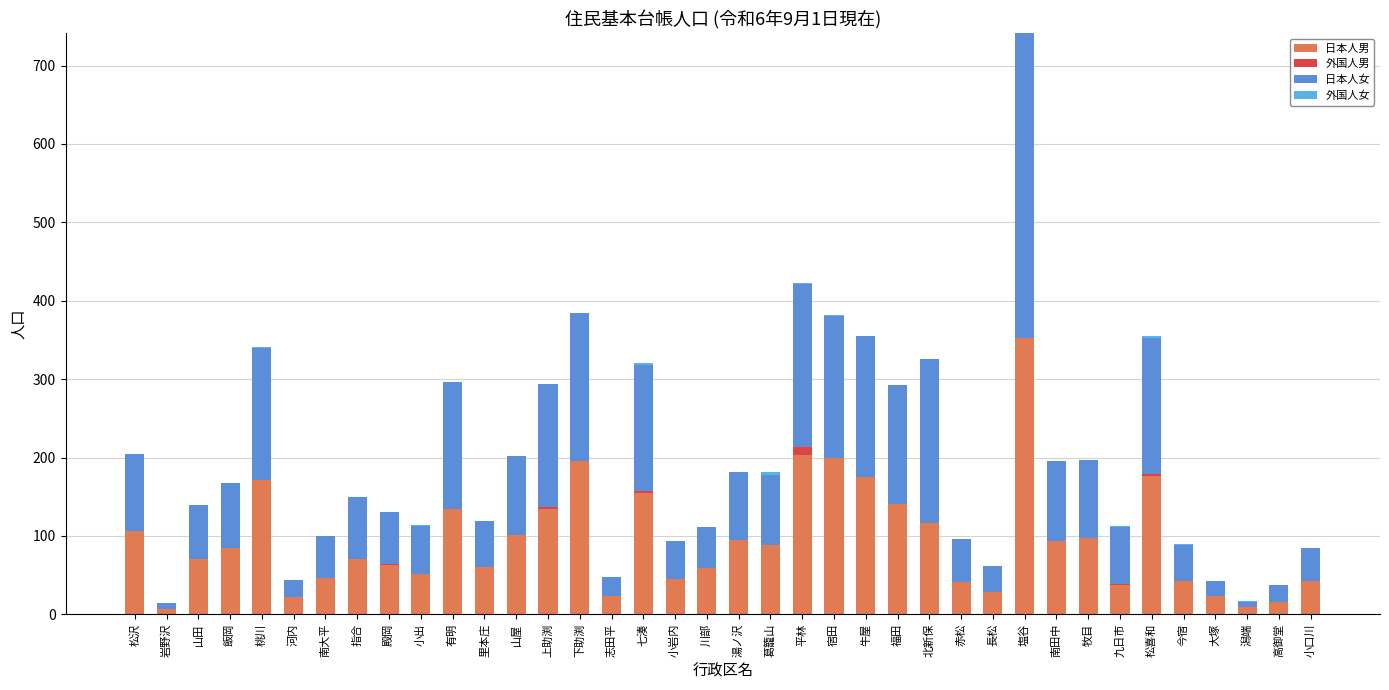

What is the maximum value for 日本人男?

352